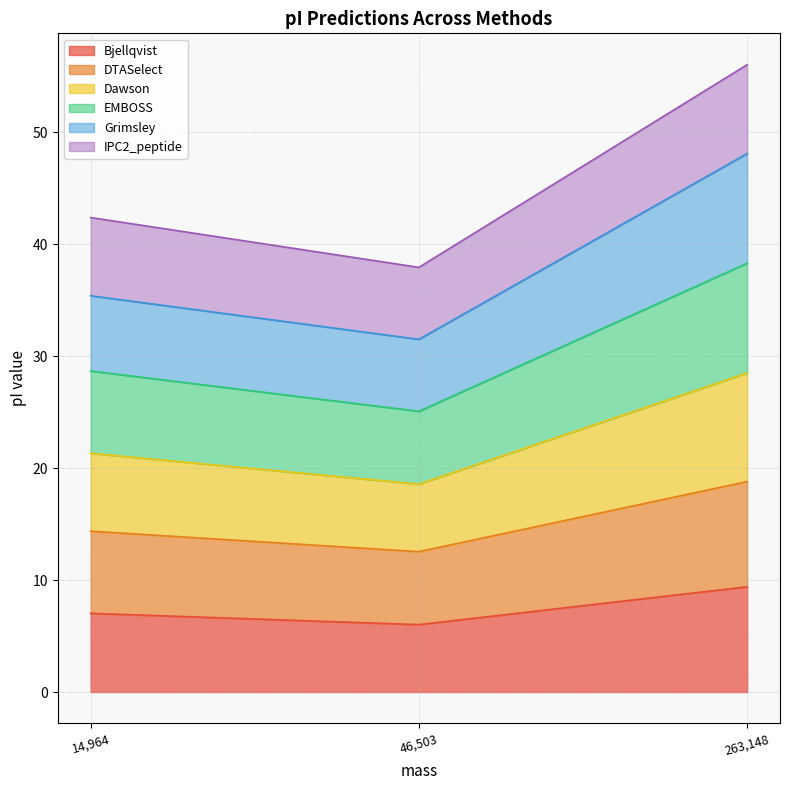

At which label does Bjellqvist reach its peak?

263,148